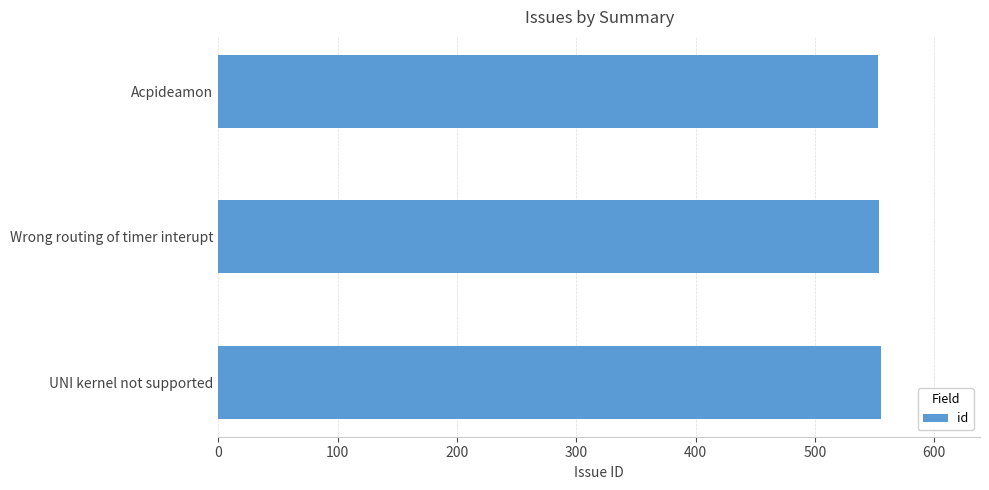

What is the approximate value at UNI kernel not supported?

555